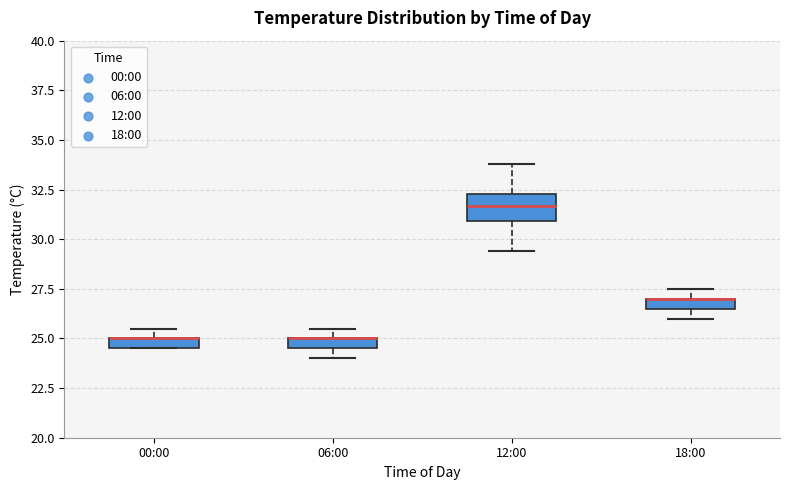

Comparing the boxes themselves (not the whiskers), which one is the tallest?

12:00